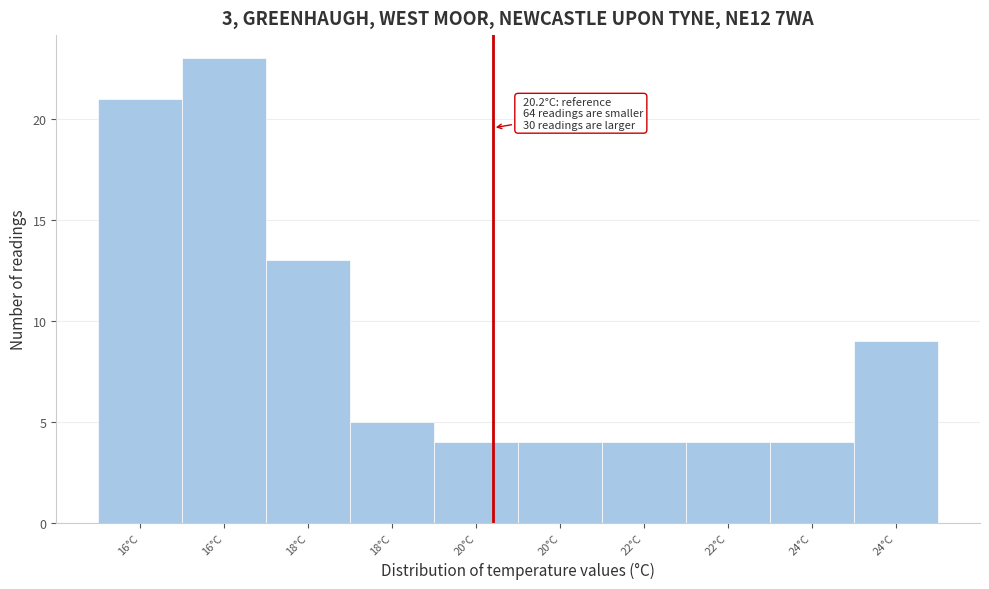

How many values are below 5?

5